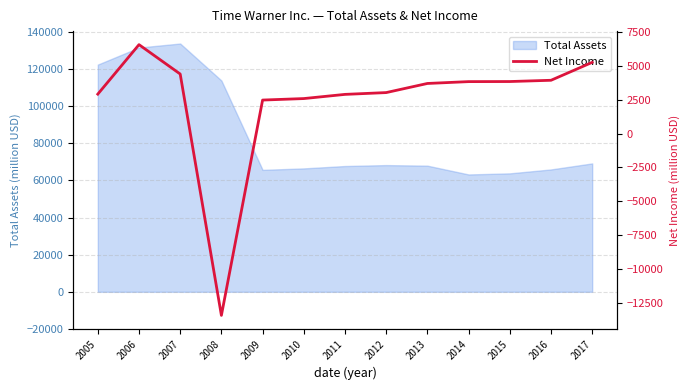

What is the minimum value shown in the chart?

-13402